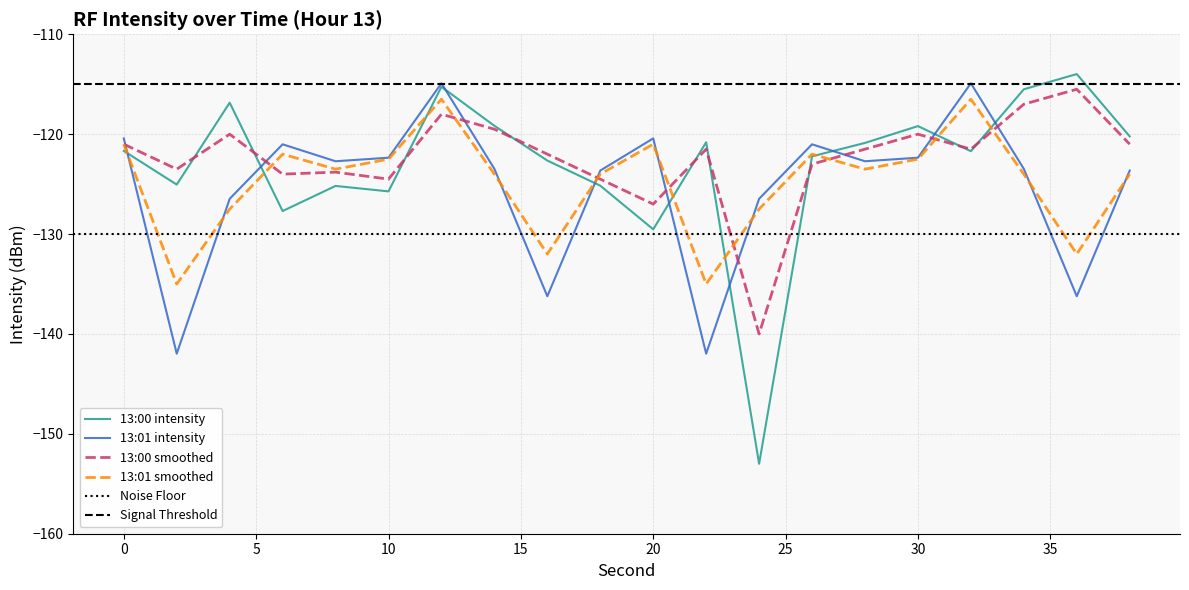

What is the total value across all series at 2?

-525.5